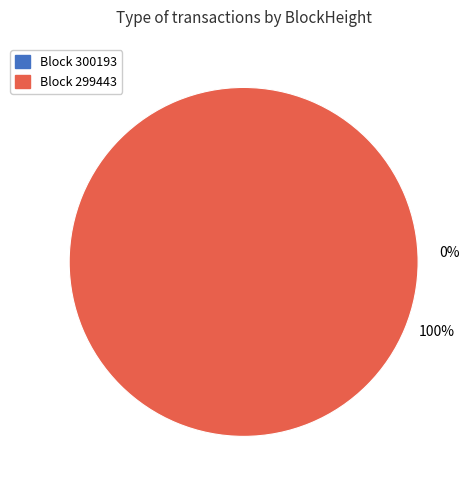

The 300193 slice represents 63% of the pie. True or false?

False